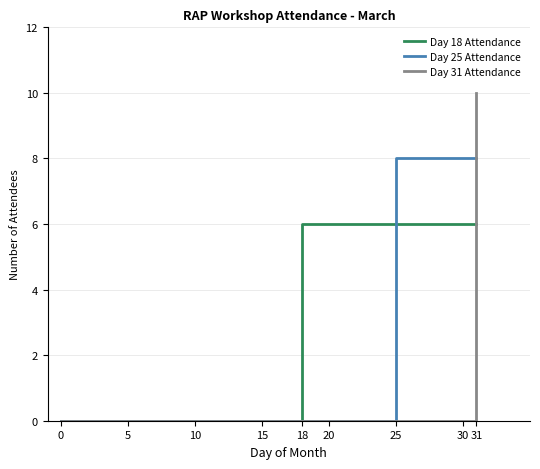

How many positive values does the Day 18 Attendance series have?

3